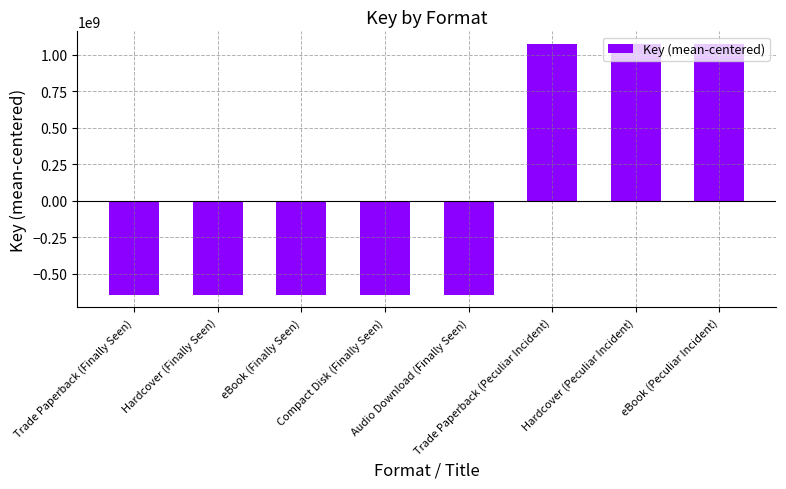

The chart shows a value of -985215101.9 at eBook (Finally Seen). True or false?

False